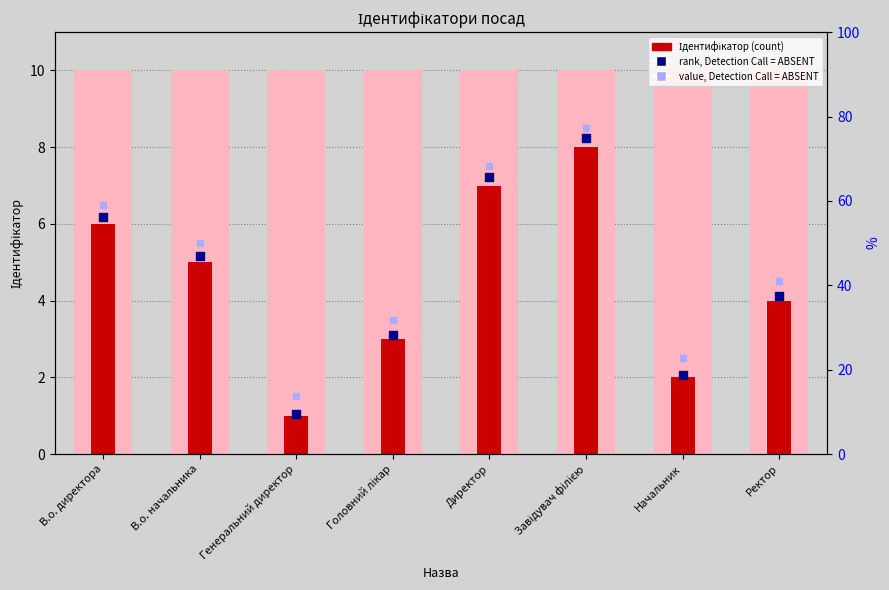

Is the value of value, Detection Call = ABSENT at Генеральний директор greater than the value of rank, Detection Call = ABSENT at В.о. директора?

No